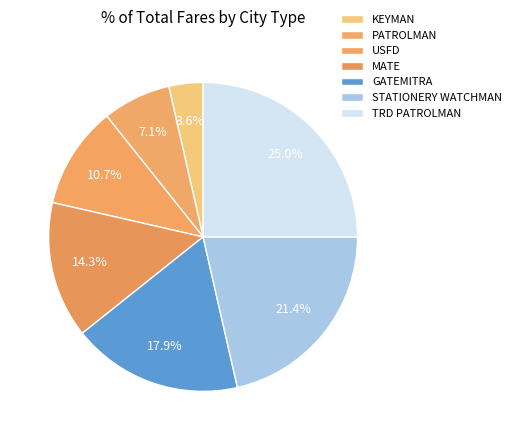

Approximately how many times larger is the value at GATEMITRA compared to USFD?

1.7